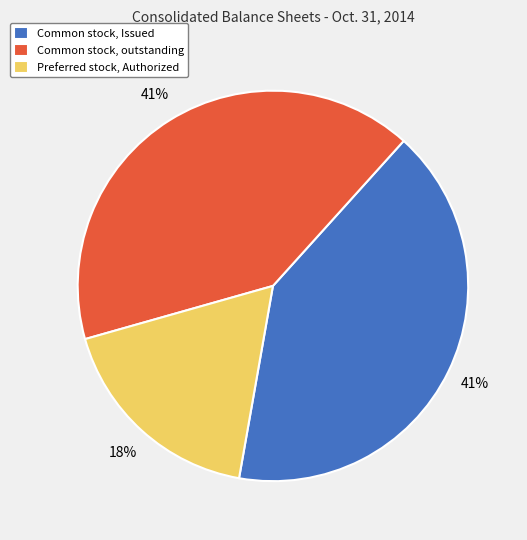

Combined, do Preferred stock, Authorized and Common stock, Issued account for over 50%?

Yes